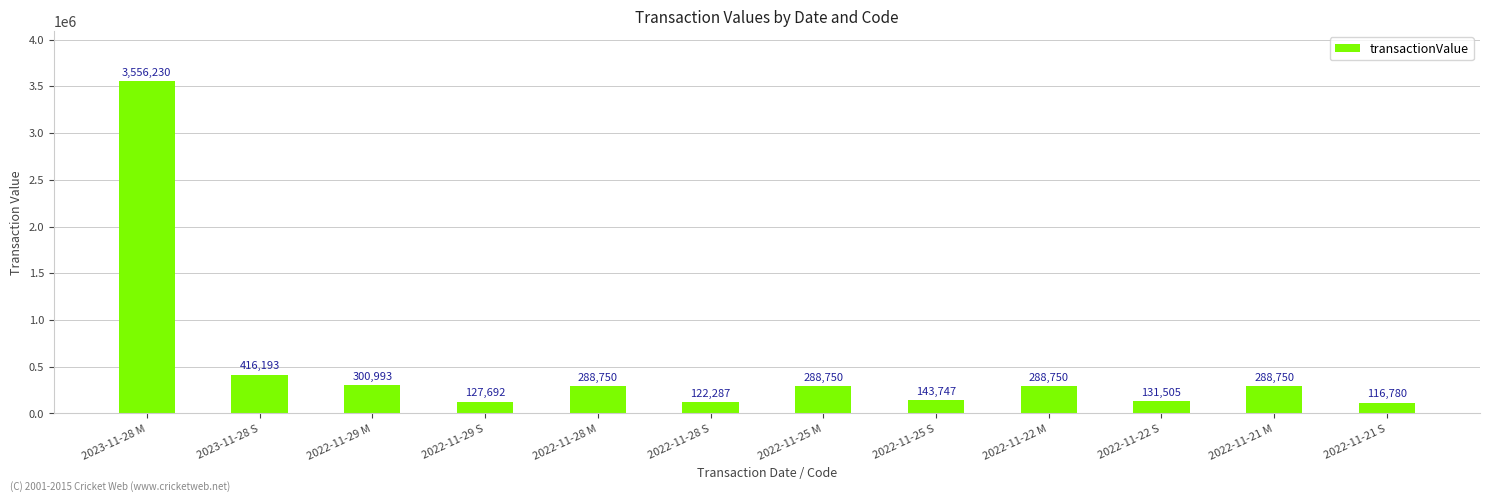

What is the difference between the second highest and minimum values?

299413